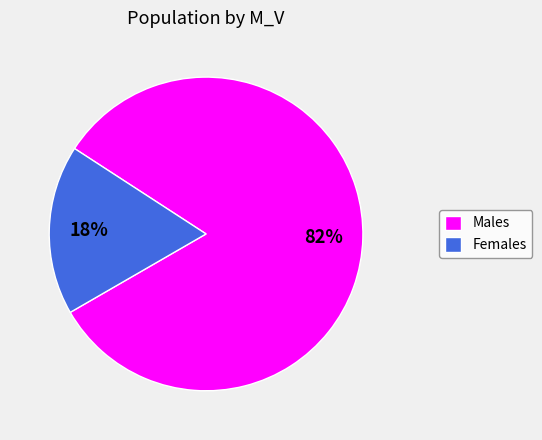

How many segments does this pie chart have?

2